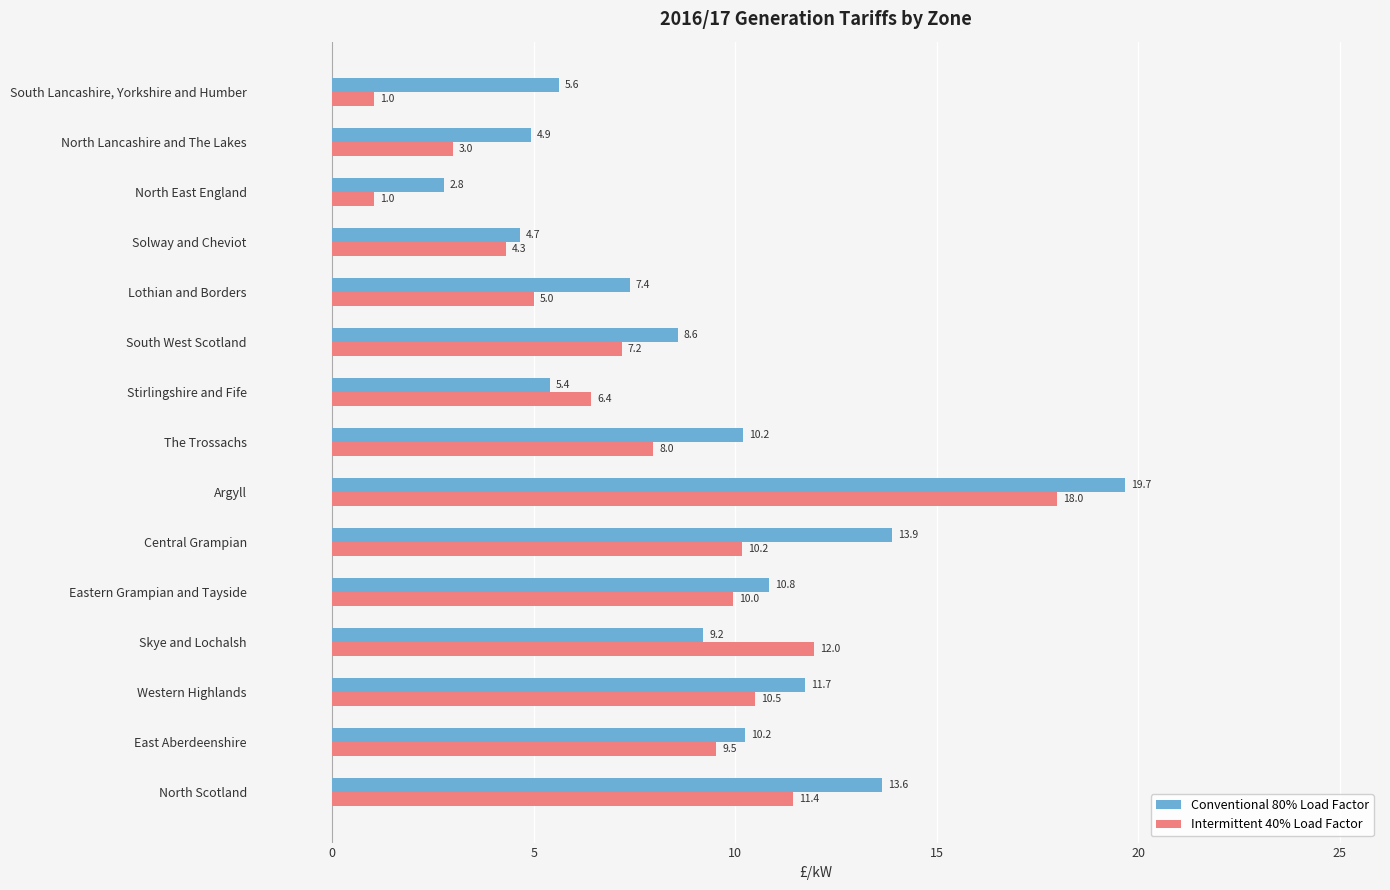

What is the spread (max minus min) of values at North Scotland?

2.2